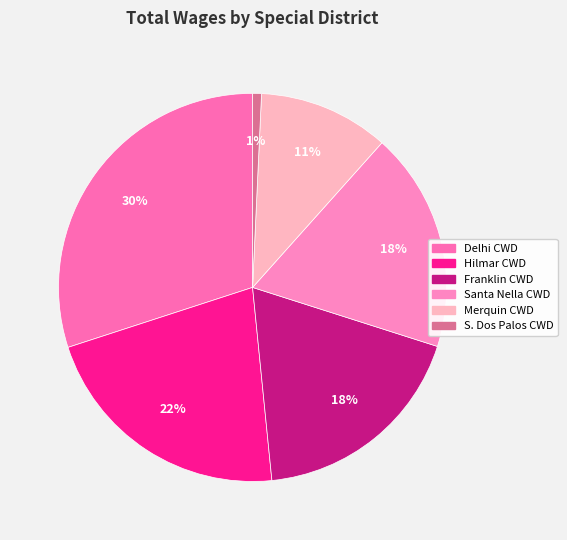

How many segments does this pie chart have?

6